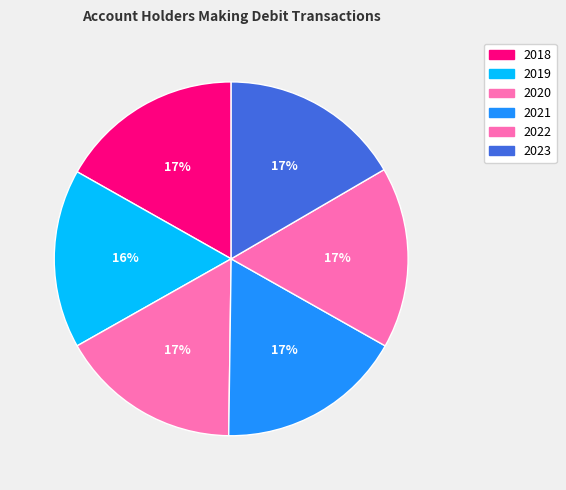

Is there any slice that represents more than half of the pie?

No